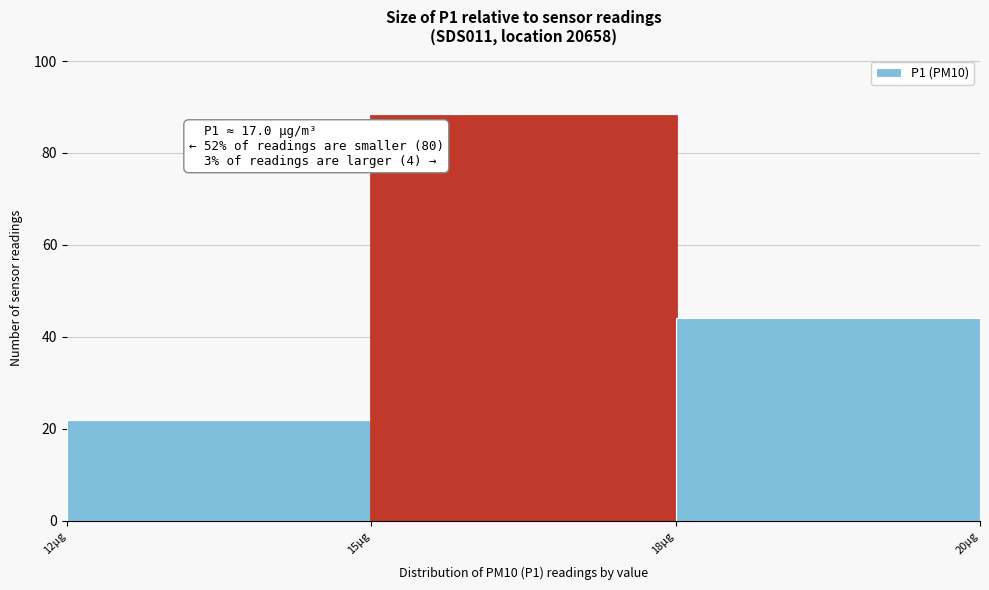

Reading left to right, what are all the values shown in this chart?

12µg=22	15µg=88	18µg=44